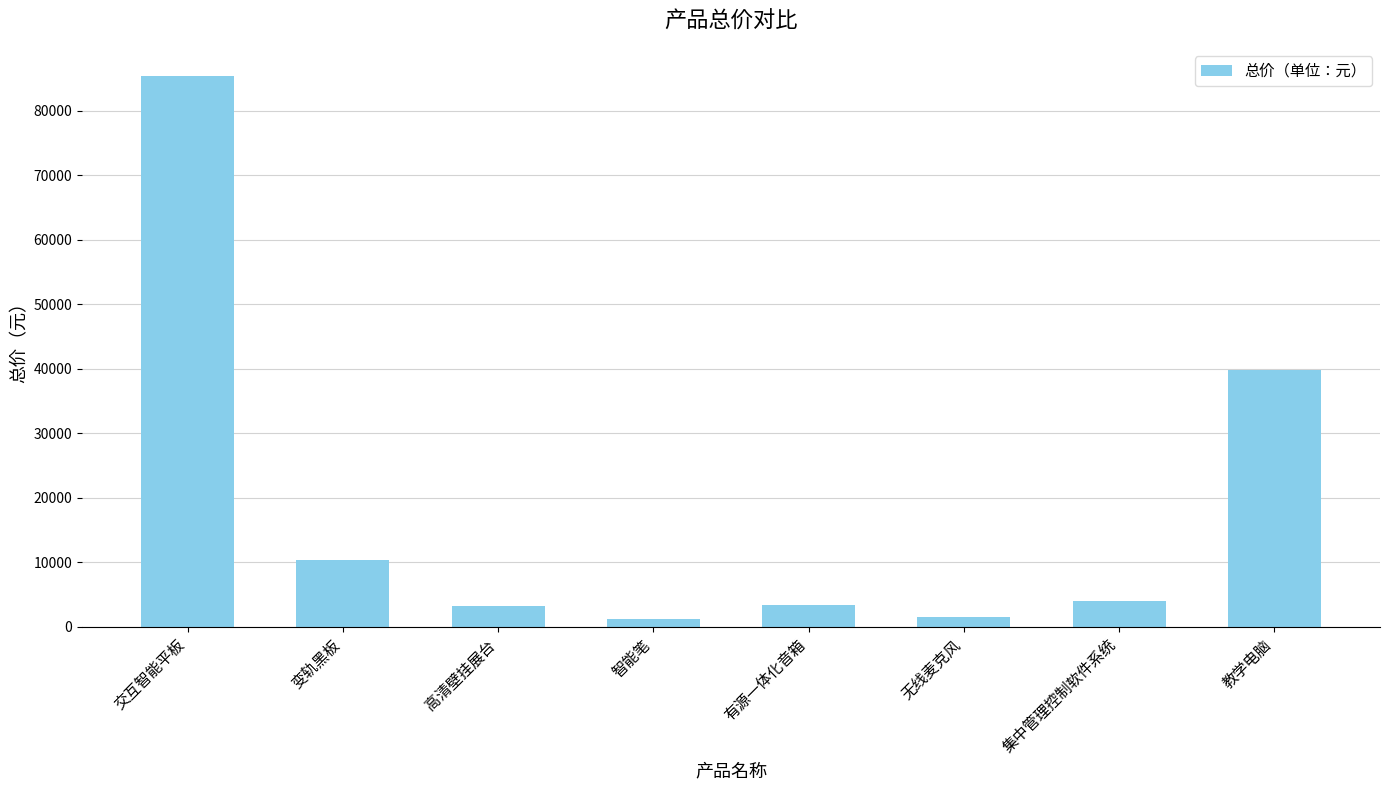

Which category has the highest value across all series?

交互智能平板